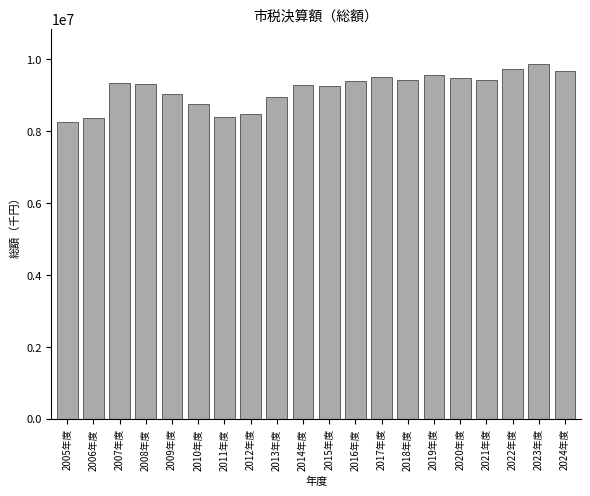

What is the smallest value displayed?

8250311